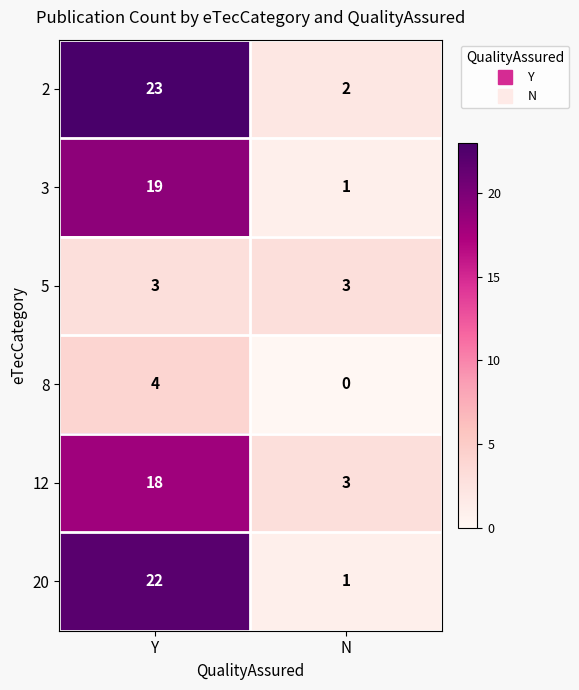

What is the sum of the 20 values at N and Y?

23